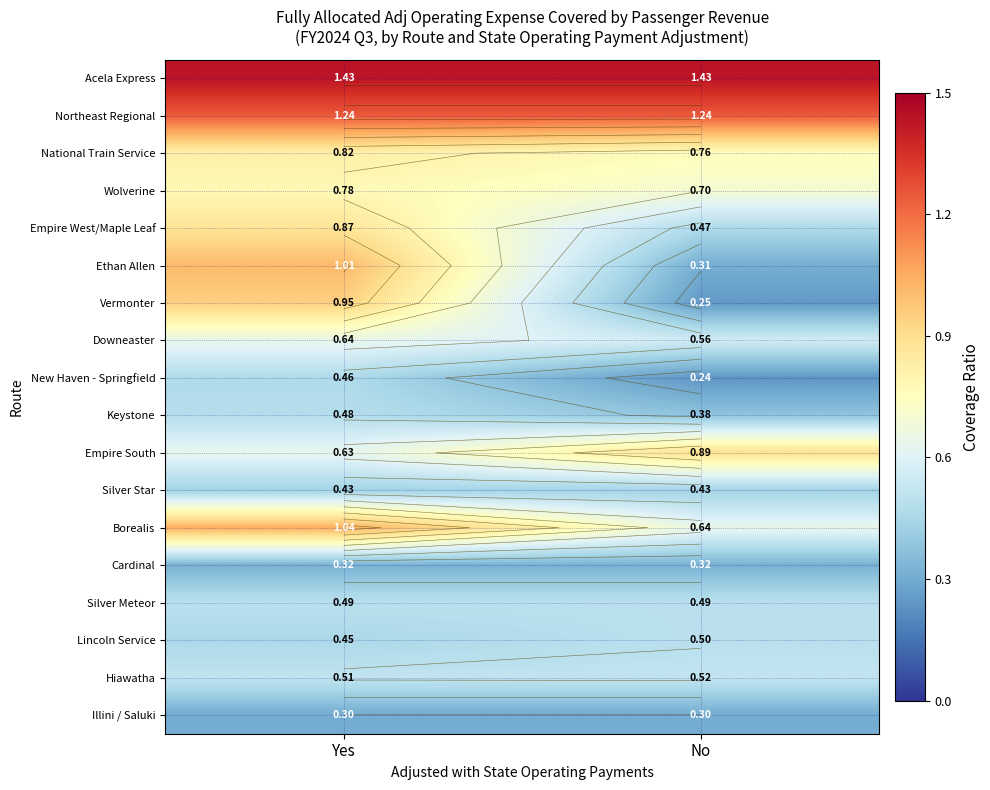

What is the sum of all Cardinal values?

0.6